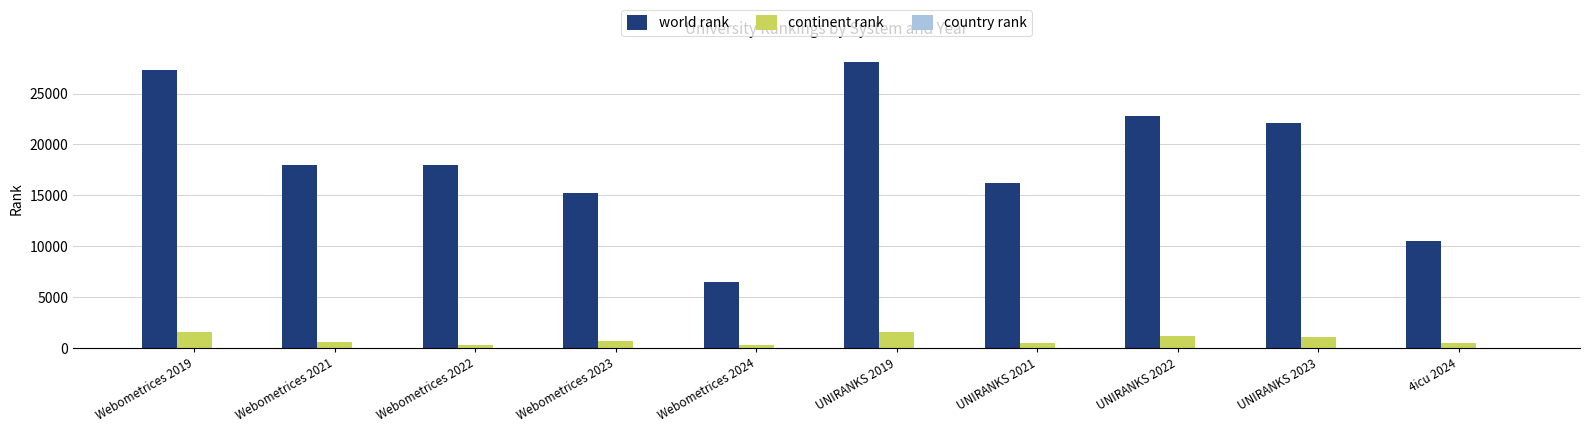

Is it true that continent rank equals 623 at Webometrices 2021?

True